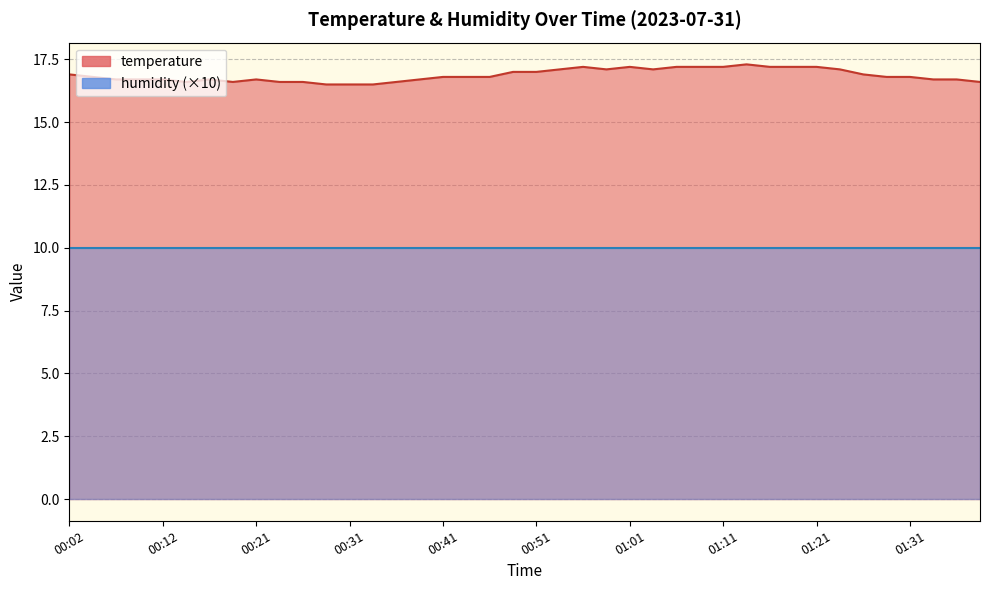

List the labels in order of value, smallest first.

00:29, 00:31, 00:34, 00:14, 00:19, 00:24, 00:26, 00:36, 01:39, 00:07, 00:09, 00:12, 00:17, 00:21, 00:39, 01:34, 01:36, 00:04, 00:41, 00:44, 00:46, 01:29, 01:31, 00:02, 01:26, 00:48, 00:51, 00:53, 00:58, 01:03, 01:24, 00:56, 01:01, 01:06, 01:08, 01:11, 01:16, 01:18, 01:21, 01:13